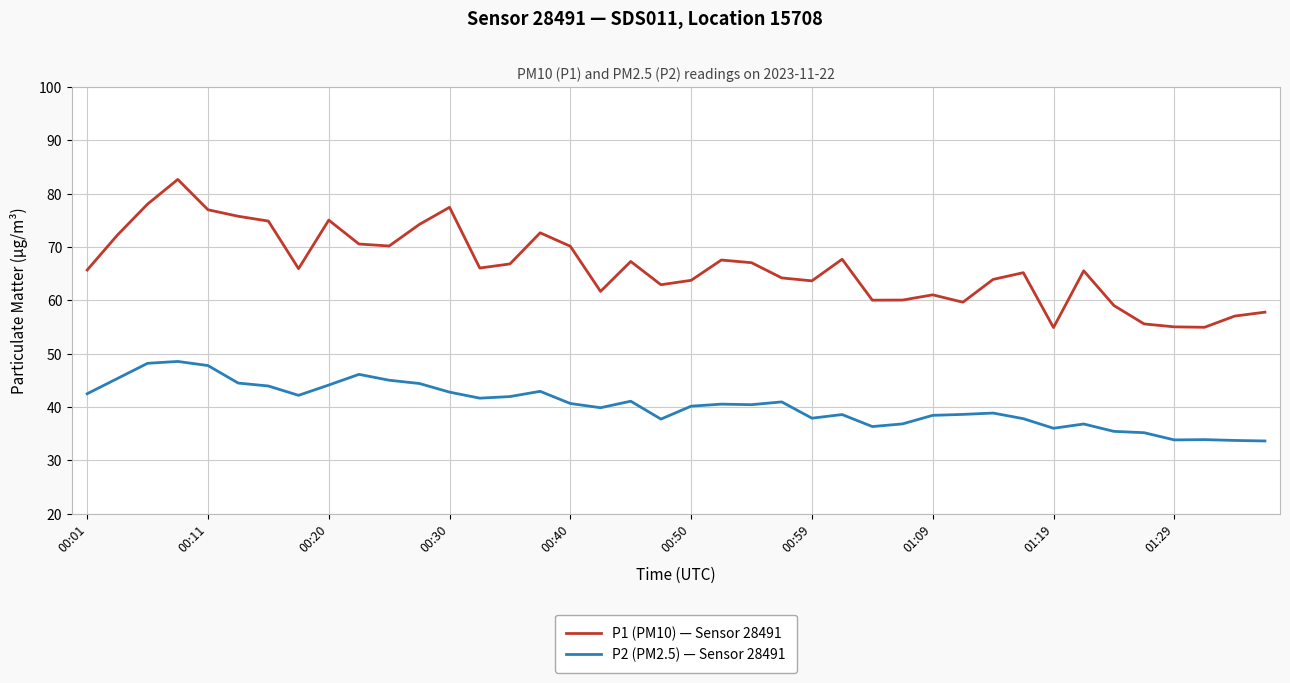

What is the highest value of the P1 (PM10) — Sensor 28491 series?

82.7